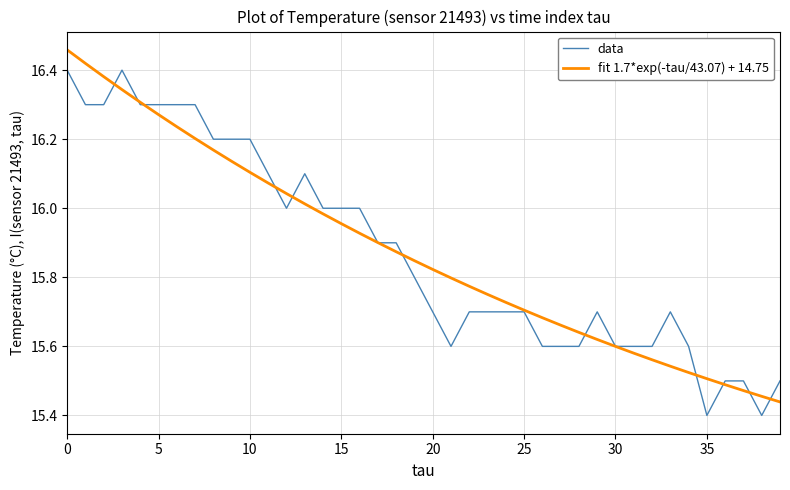

True or false: fit 1.7*exp(-tau/43.07) + 14.75 and data intersect in this chart.

True